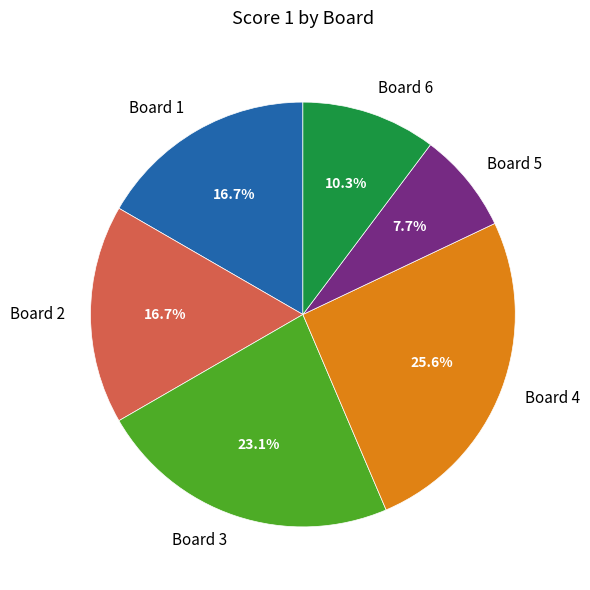

Count the number of slices in the pie.

6